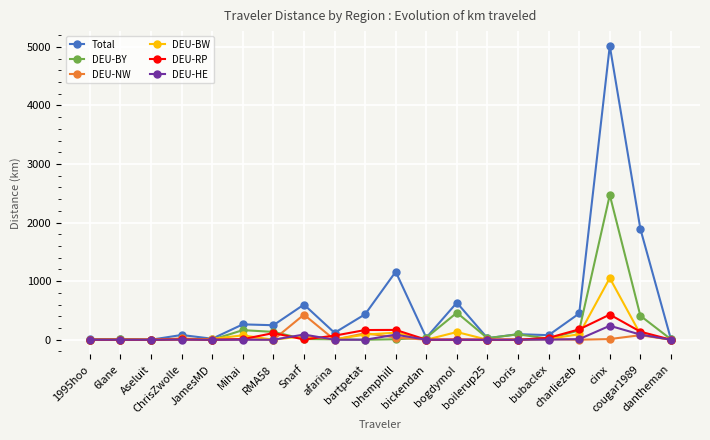

Is this an area chart (filled region under the line)?

No